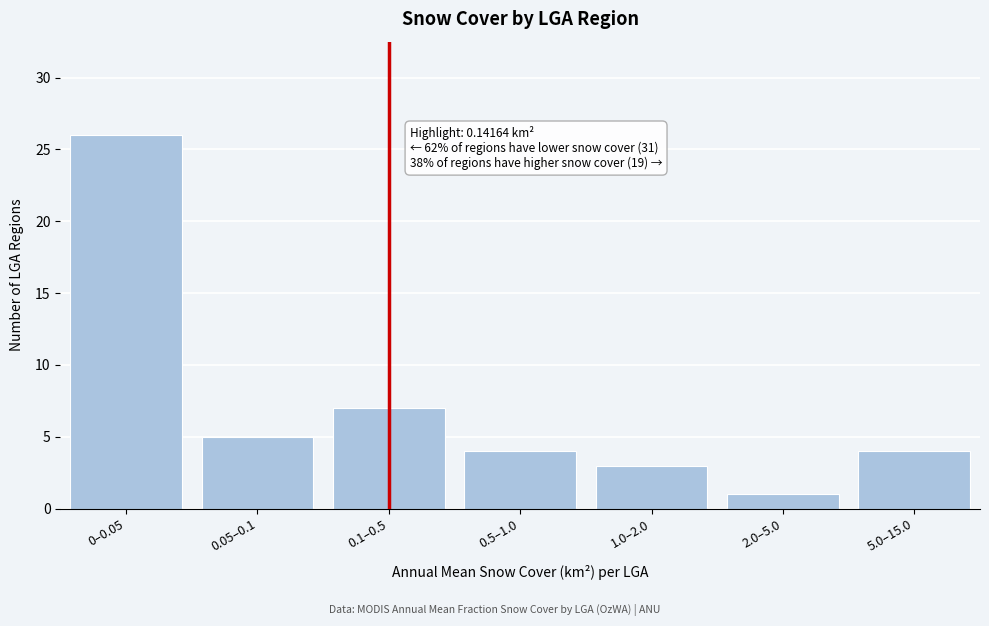

Reading left to right, what are all the values shown in this chart?

26	5	7	4	3	1	4